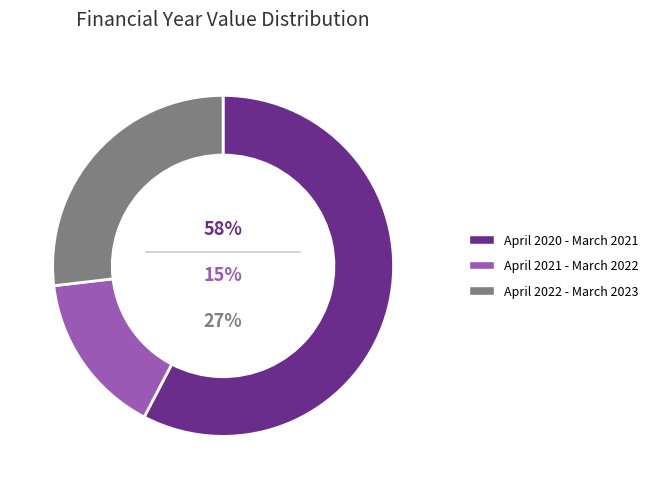

To the nearest percent, what portion does April 2021 - March 2022 represent?

15%